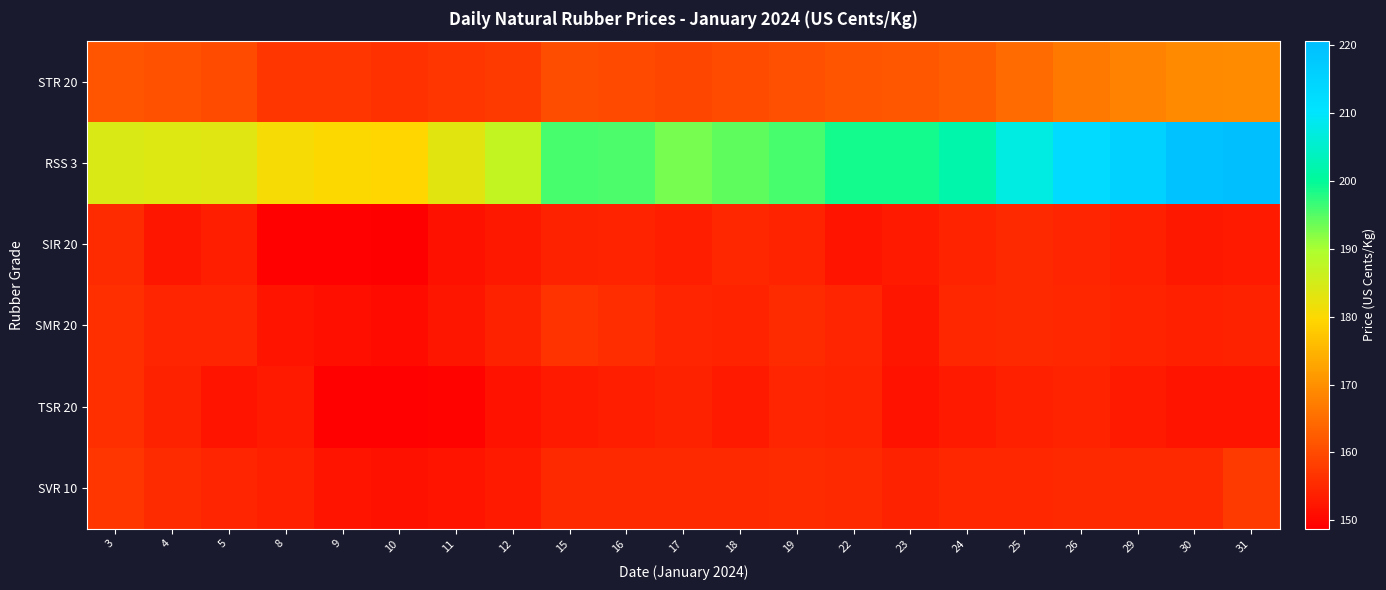

Reading left to right, what are all the values shown in this chart?

STR 20: 3=161.4	4=160.9	5=160.1	8=157.1	9=157.0	10=156.3	11=157.0	12=157.5	15=160.5	16=159.9	17=159.4	18=160.2	19=160.6	22=161.5	23=161.7	24=162.7	25=164.7	26=166.7	29=168.1	30=169.0	31=169.4
RSS 3: 3=184.3	4=183.7	5=183.4	8=180.7	9=179.7	10=179.4	11=183.0	12=187.0	15=195.6	16=195.4	17=193.0	18=194.5	19=195.8	22=198.9	23=198.7	24=201.6	25=207.1	26=213.0	29=215.0	30=219.5	31=220.6
SIR 20: 3=155.3	4=152.4	5=153.3	8=149.1	9=149.1	10=148.8	11=151.6	12=152.7	15=154.1	16=154.3	17=153.3	18=154.7	19=154.4	22=152.1	23=152.9	24=154.4	25=155.1	26=154.5	29=153.7	30=152.6	31=152.9
SMR 20: 3=156.0	4=154.5	5=154.7	8=152.2	9=151.2	10=150.7	11=152.2	12=154.1	15=156.5	16=155.8	17=154.7	18=154.3	19=155.3	22=154.7	23=152.3	24=154.9	25=155.1	26=154.9	29=154.3	30=153.8	31=153.9
TSR 20: 3=155.9	4=154.1	5=152.1	8=152.8	9=149.2	10=149.2	11=149.5	12=151.8	15=153.0	16=153.5	17=154.1	18=152.9	19=154.6	22=154.3	23=151.7	24=153.0	25=153.8	26=154.3	29=153.0	30=152.1	31=152.1
SVR 10: 3=157.0	4=155.5	5=154.5	8=153.8	9=152.0	10=151.6	11=152.0	12=153.0	15=155.0	16=155.2	17=155.0	18=155.1	19=155.5	22=155.0	23=154.0	24=154.8	25=154.9	26=155.1	29=155.1	30=155.0	31=157.5